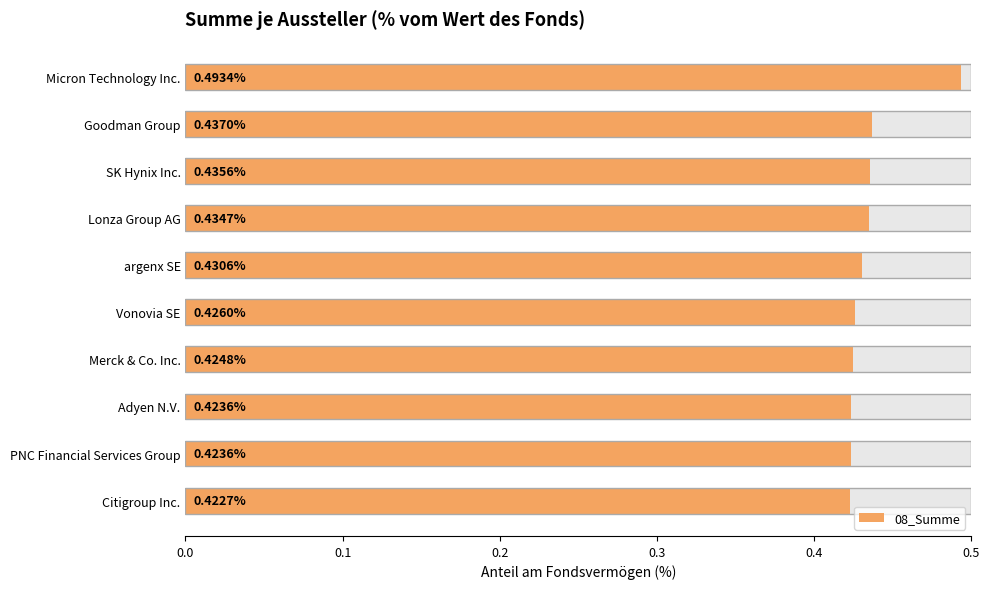

What is the average value?

0.4